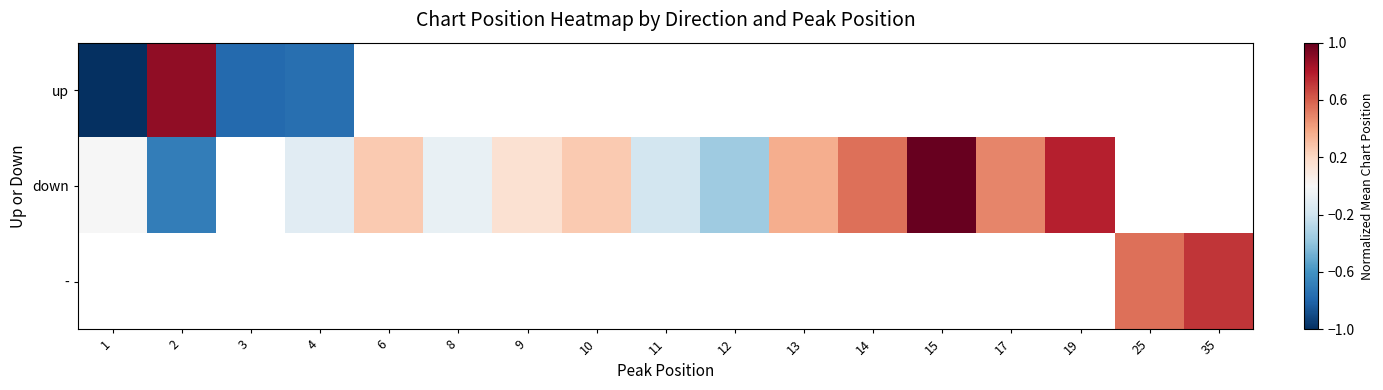

What is the spread (max minus min) of values at 2?

1.6